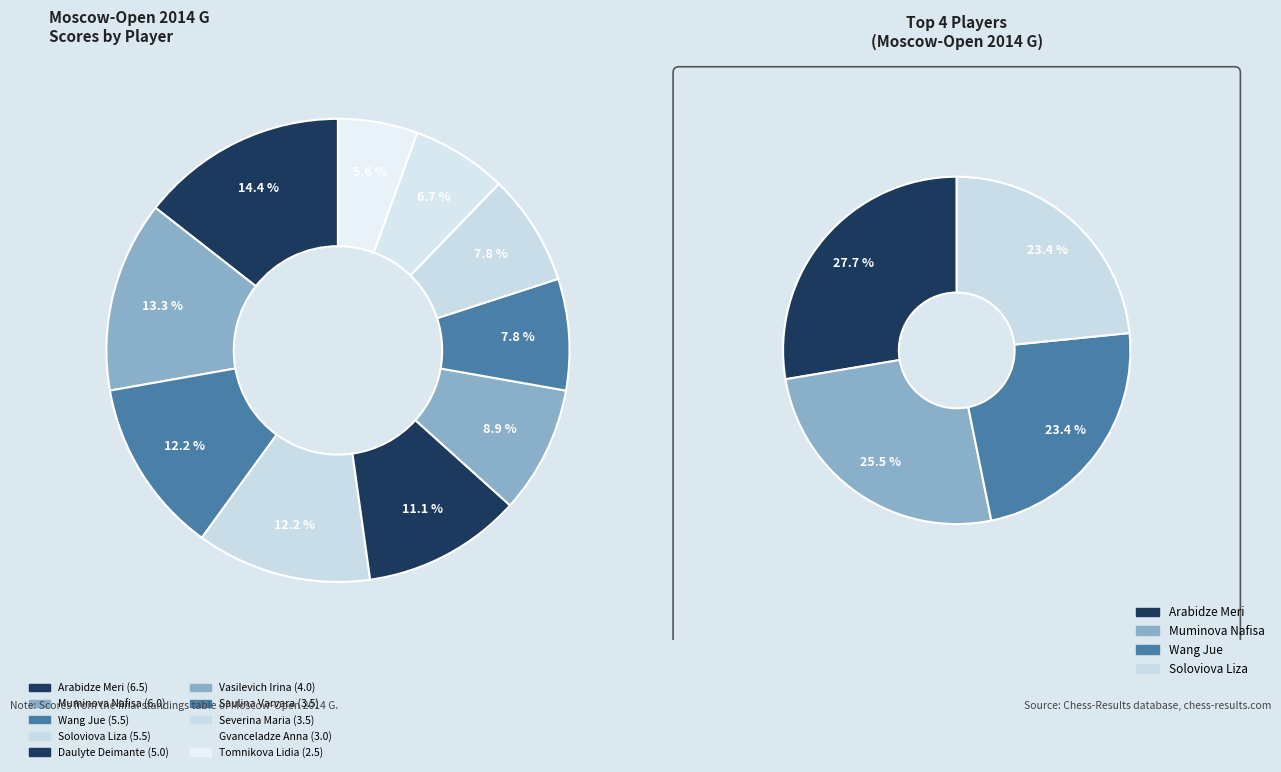

To the nearest percent, what percentage of the pie is Daulyte Deimante?

11%